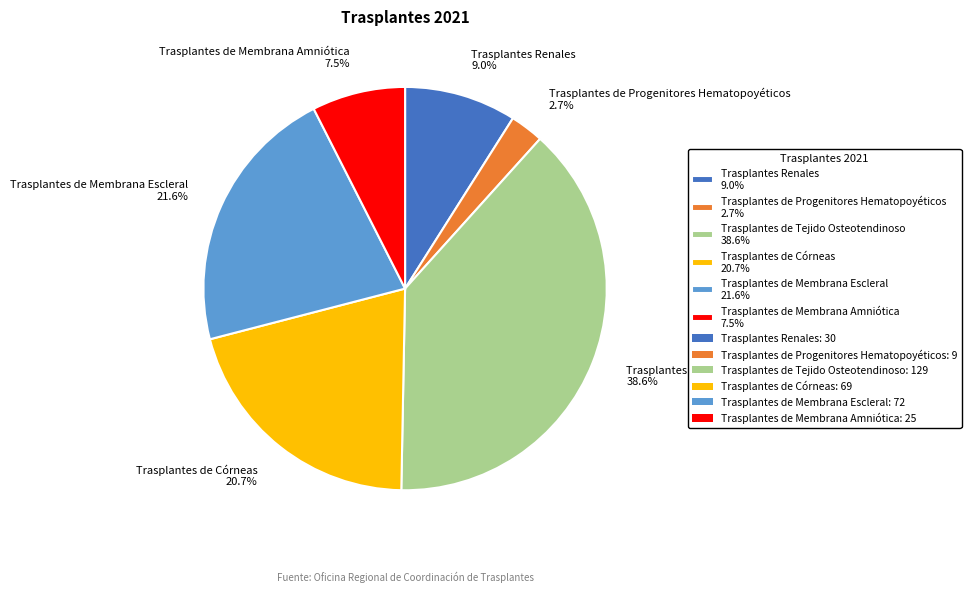

What percentage is the Trasplantes de Membrana Escleral slice, to the nearest percent?

22%